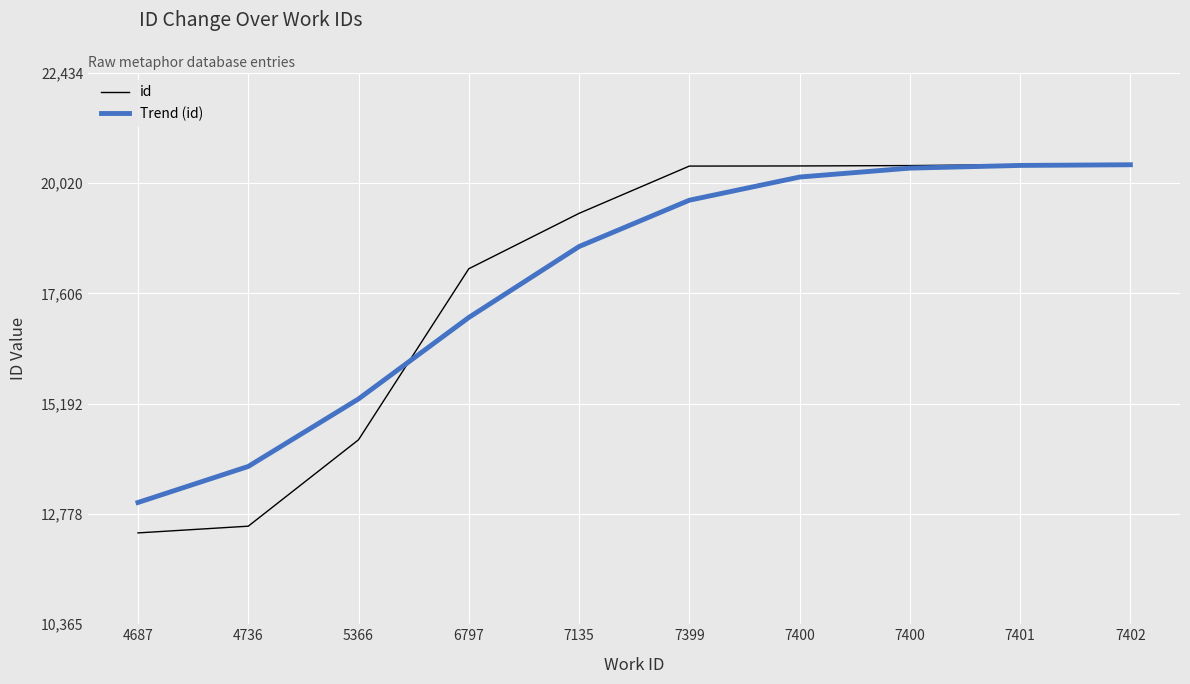

Which category has the highest value in the Trend (id) series?

7402